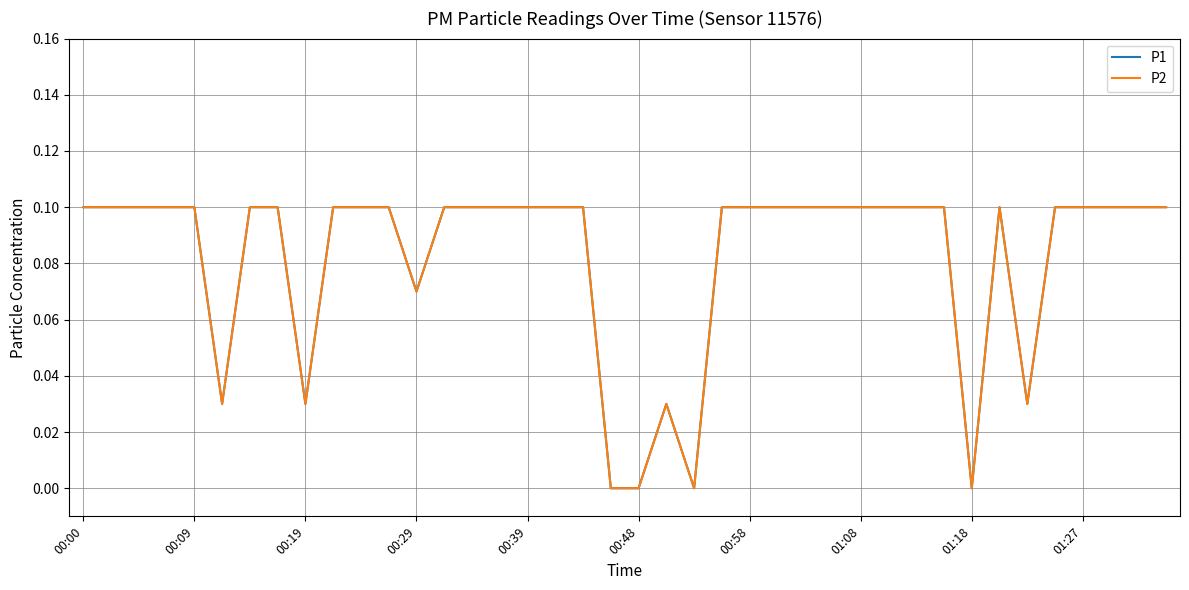

Does the chart display data point markers on the line(s)?

No